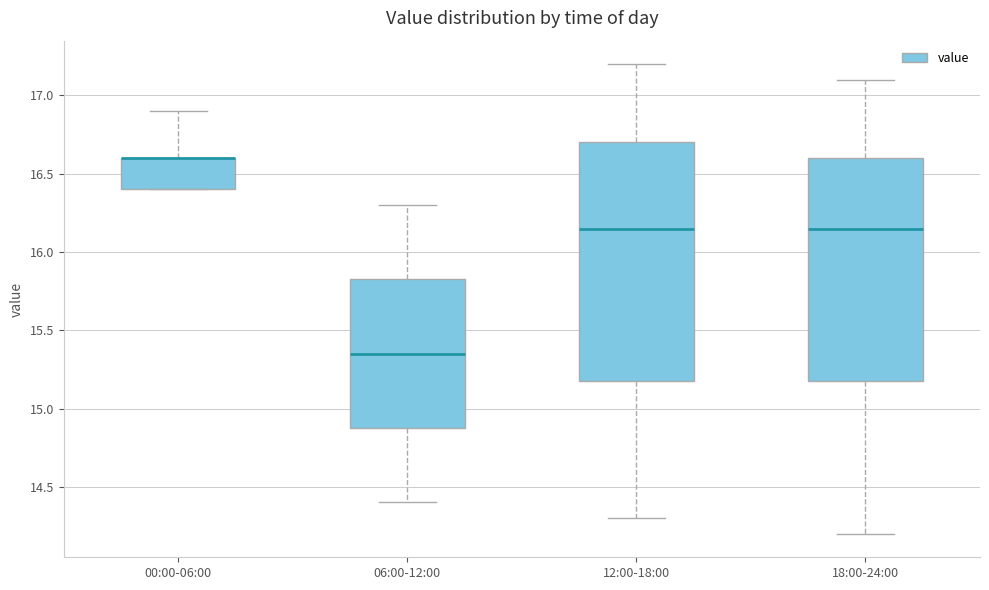

Reading left to right, transcribe this box plot: for each box, give where its median line is, the range the box spans, and where its two whiskers end, as read against the y-axis. The values are not printed on the chart, so give them approximately, as read against the axis.

00:00-06:00: median 16.60 (drawn on the box's upper edge), box 16.40 to 16.60, whiskers 16.40 to 16.90
06:00-12:00: median 15.35, box 14.90 to 15.85, whiskers 14.40 to 16.30
12:00-18:00: median 16.15, box 15.20 to 16.70, whiskers 14.30 to 17.20
18:00-24:00: median 16.15, box 15.20 to 16.60, whiskers 14.20 to 17.10